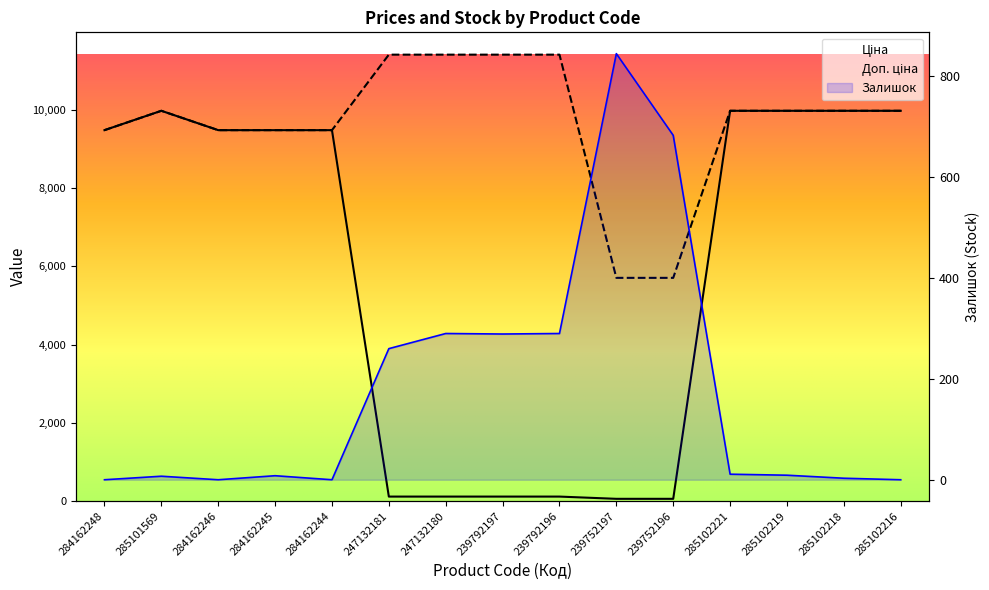

What position from the right is 284162246?

13